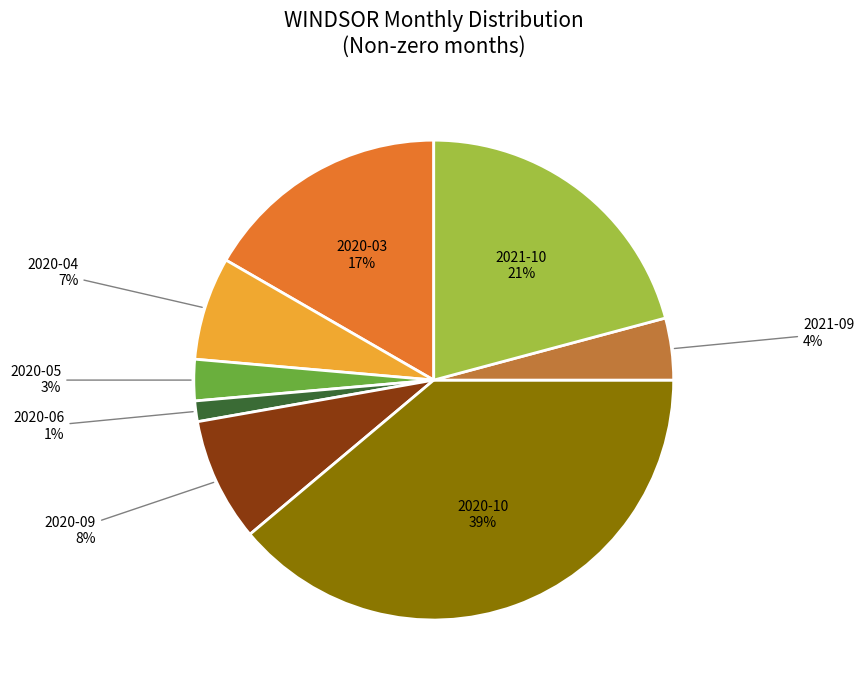

Does any single category account for the majority?

No